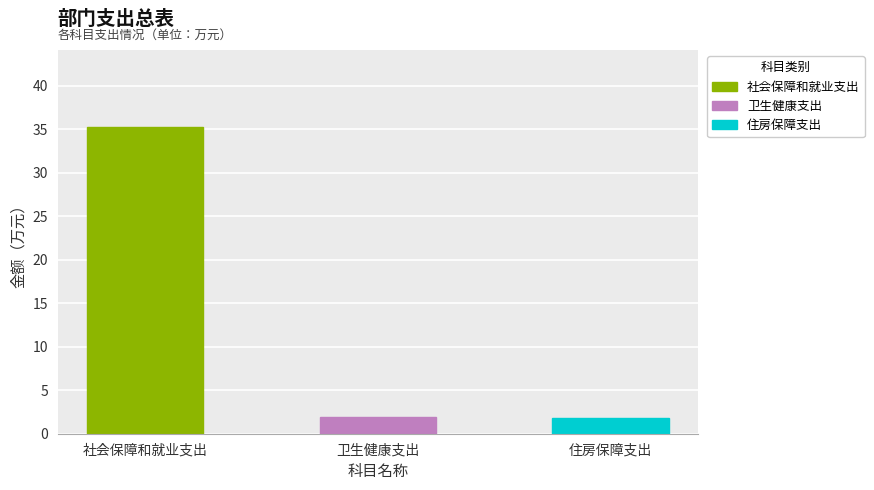

What is the change in value from 社会保障和就业支出 to 卫生健康支出?

-33.4